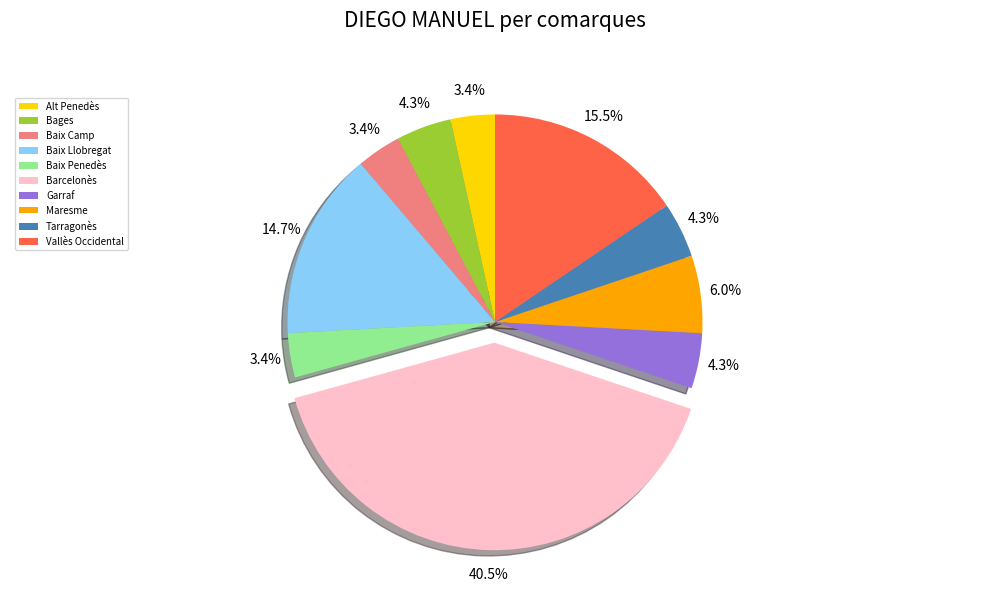

Approximately how many times larger is the value at Garraf compared to Vallès Occidental?

0.3